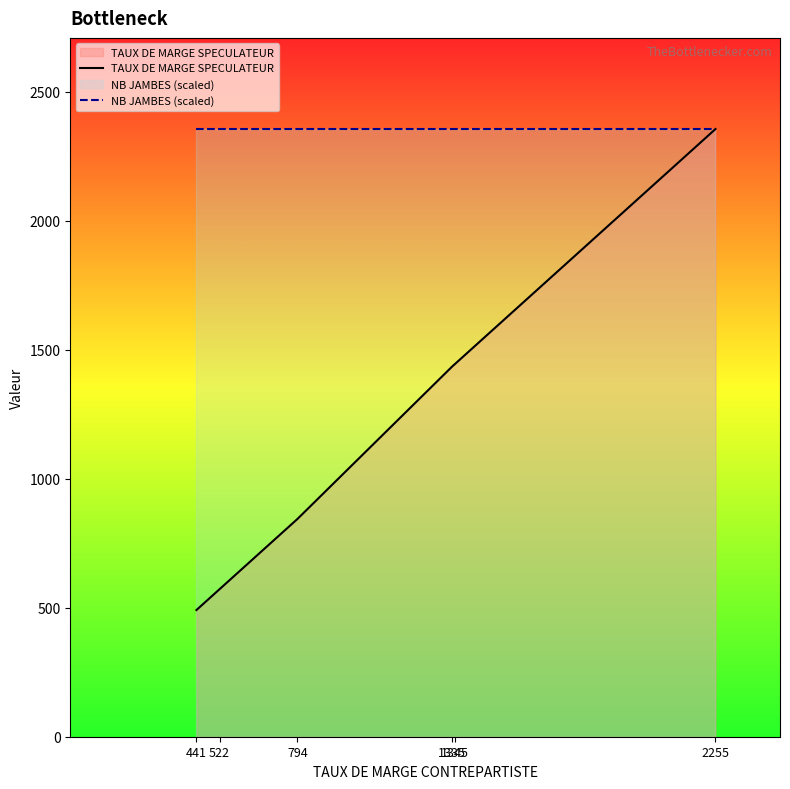

True or false: TAUX DE MARGE SPECULATEUR has a value of 2054 at 1345.

False